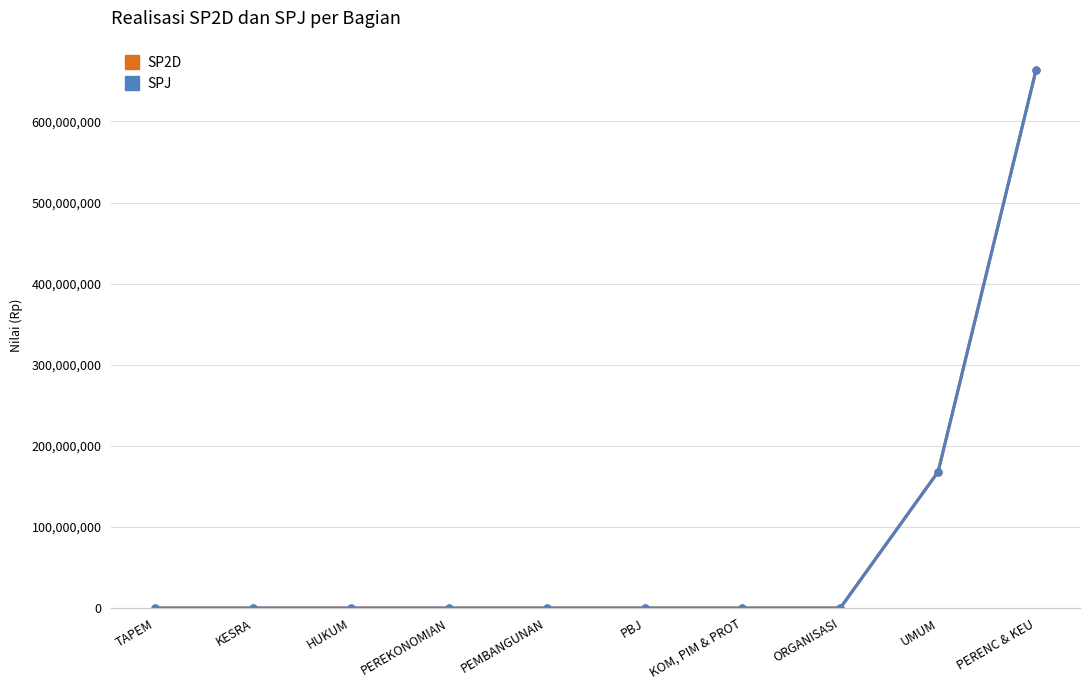

What is the difference between the SPJ values at TAPEM and UMUM?

168020638